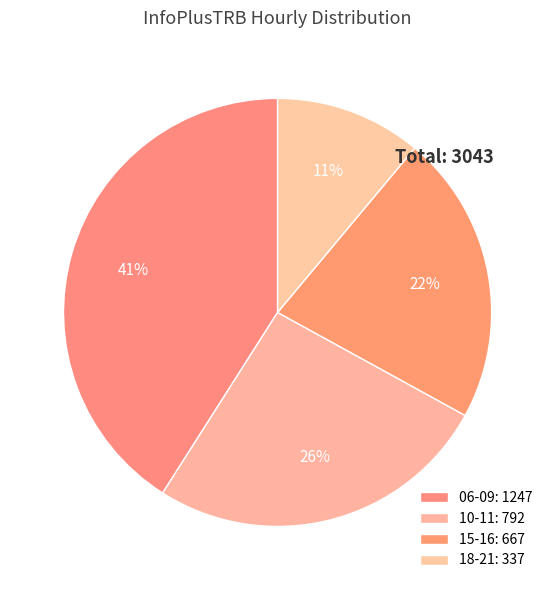

How many slices are in this pie chart?

4